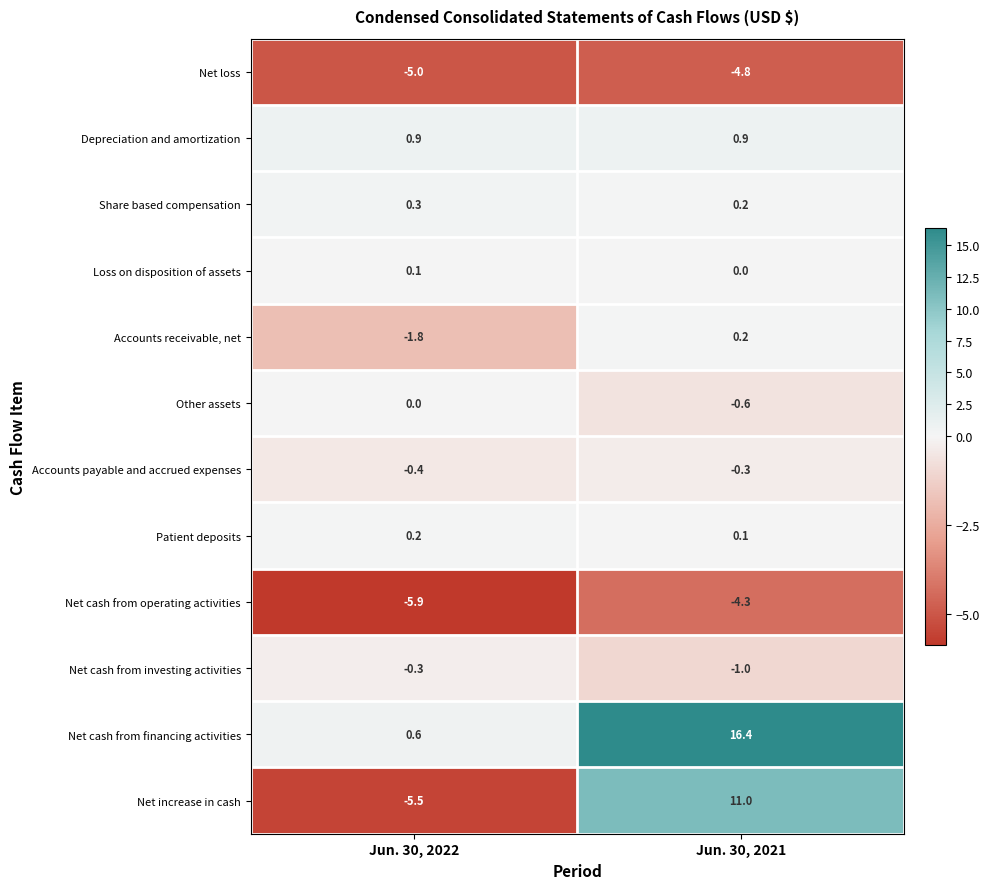

Rank the categories by Other assets value from highest to lowest.

Jun. 30, 2022, Jun. 30, 2021